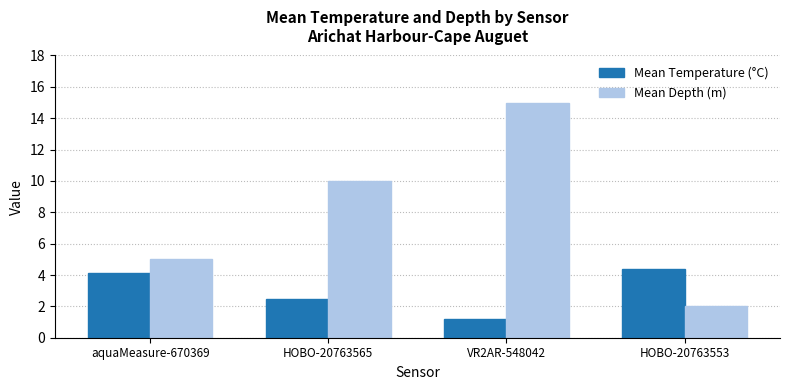

At aquaMeasure-670369, list the series in order from smallest to largest.

Mean Temperature (°C), Mean Depth (m)